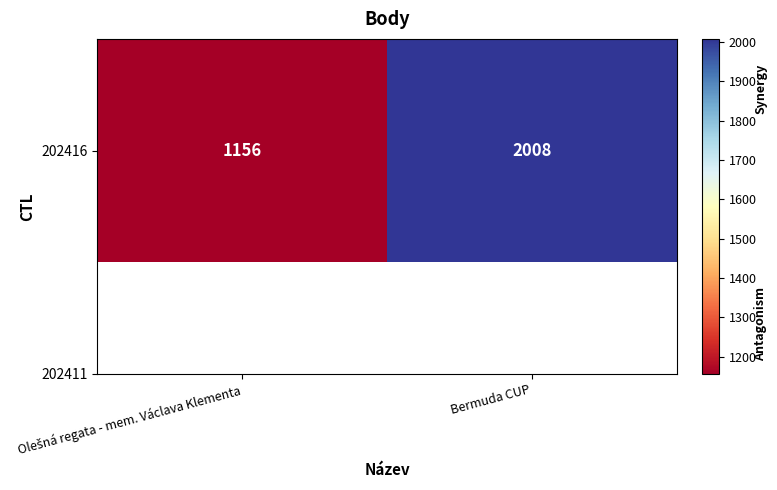

Is it true that the value at Olešná regata - mem. Václava Klementa is 1629?

False